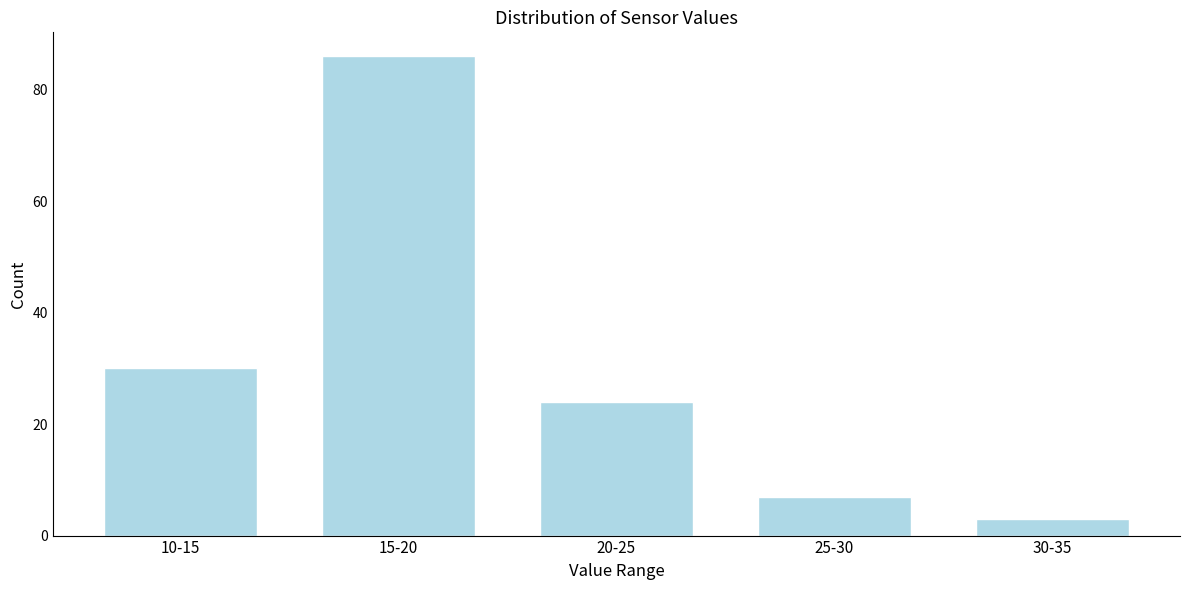

Reading left to right, list all the values displayed in this chart.

30	86	24	7	3